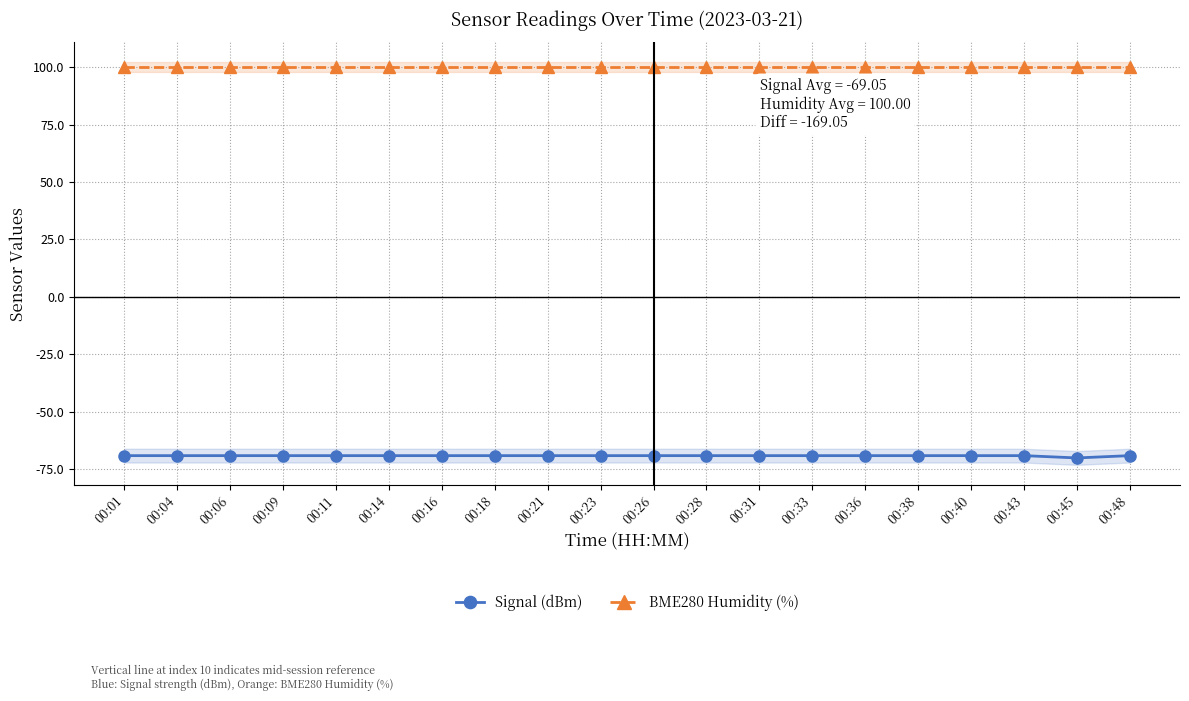

Reading right to left, transcribe all the data shown in this chart.

Signal (dBm): -69	-70	-69	-69	-69	-69	-69	-69	-69	-69	-69	-69	-69	-69	-69	-69	-69	-69	-69	-69
BME280 Humidity (%): 100	100	100	100	100	100	100	100	100	100	100	100	100	100	100	100	100	100	100	100